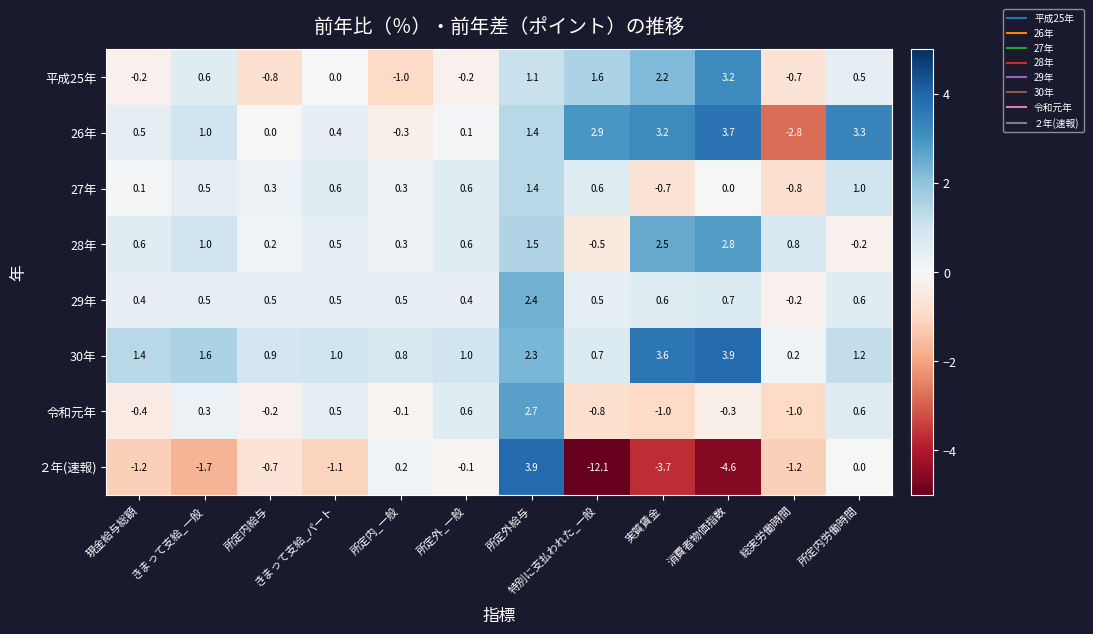

True or false: 28年 has a value of -0.8 at 特別に支払われた_一般.

False